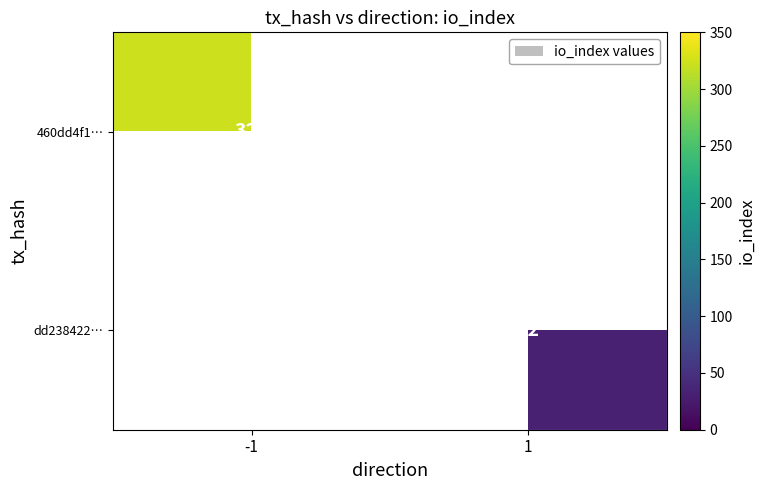

Is it true that dd238422… equals 10 at 1?

False